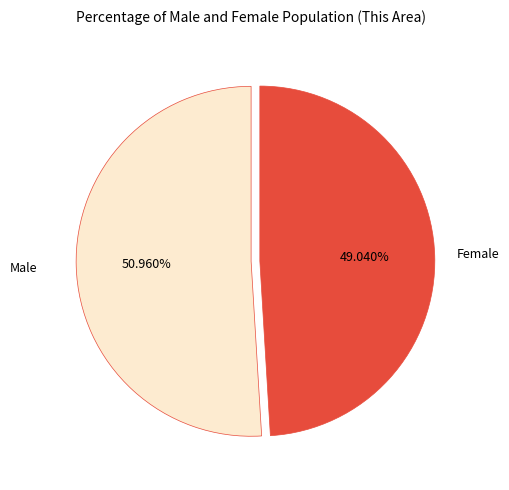

What is the majority slice?

Male